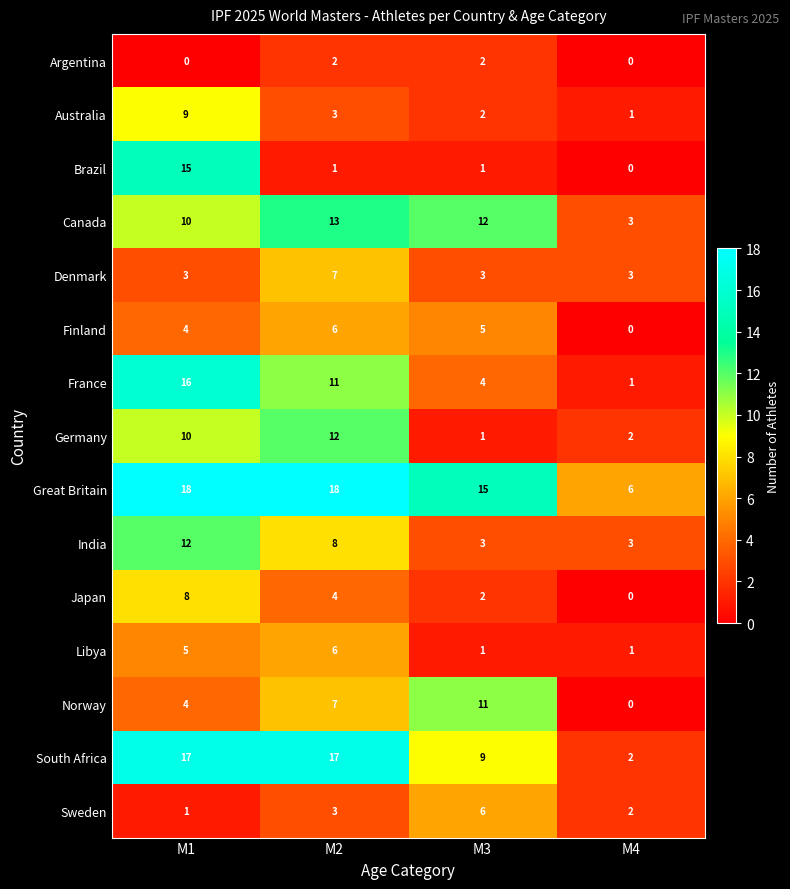

Count the Australia values in the range 2 to 9.

3